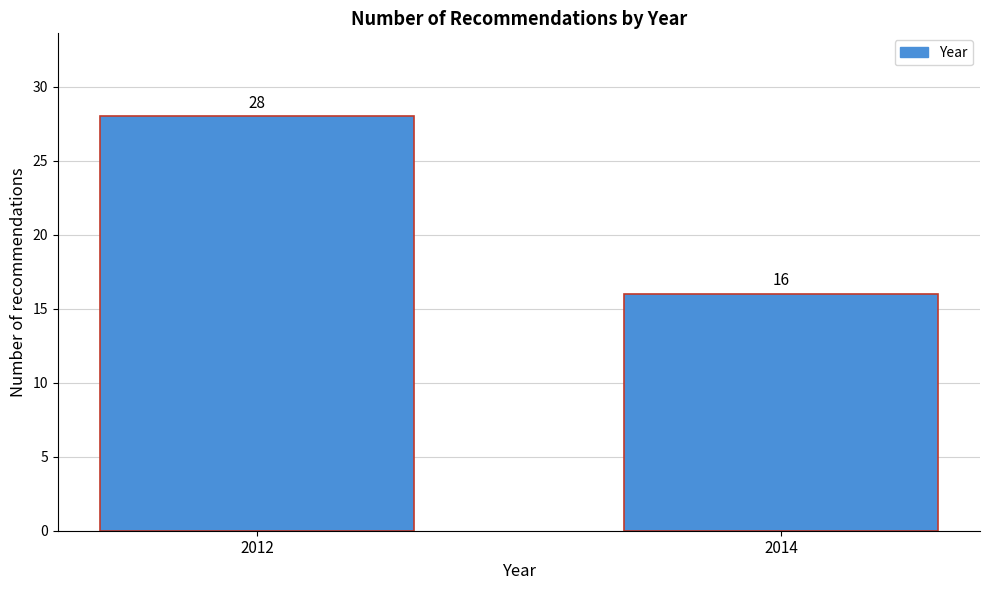

Reading left to right, extract all data points from this chart.

28	16